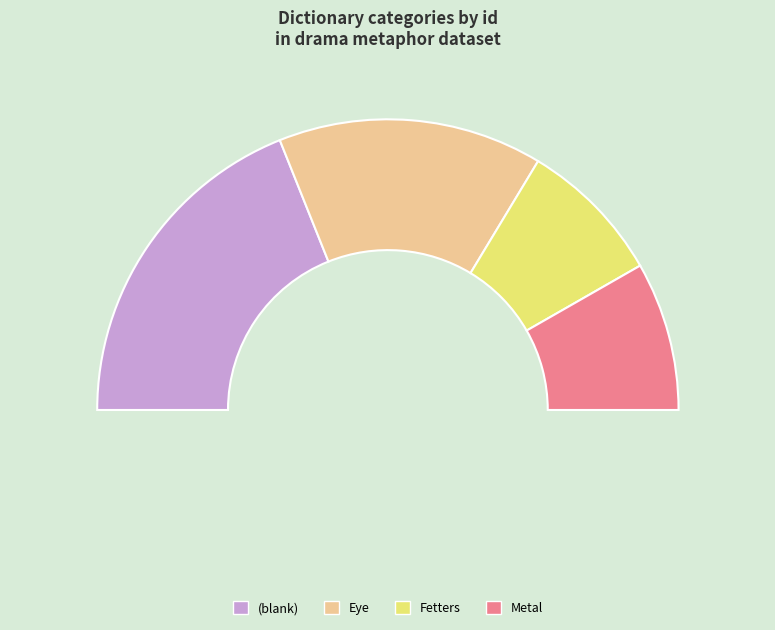

Do Fetters and (blank) together represent more than half of the pie?

No